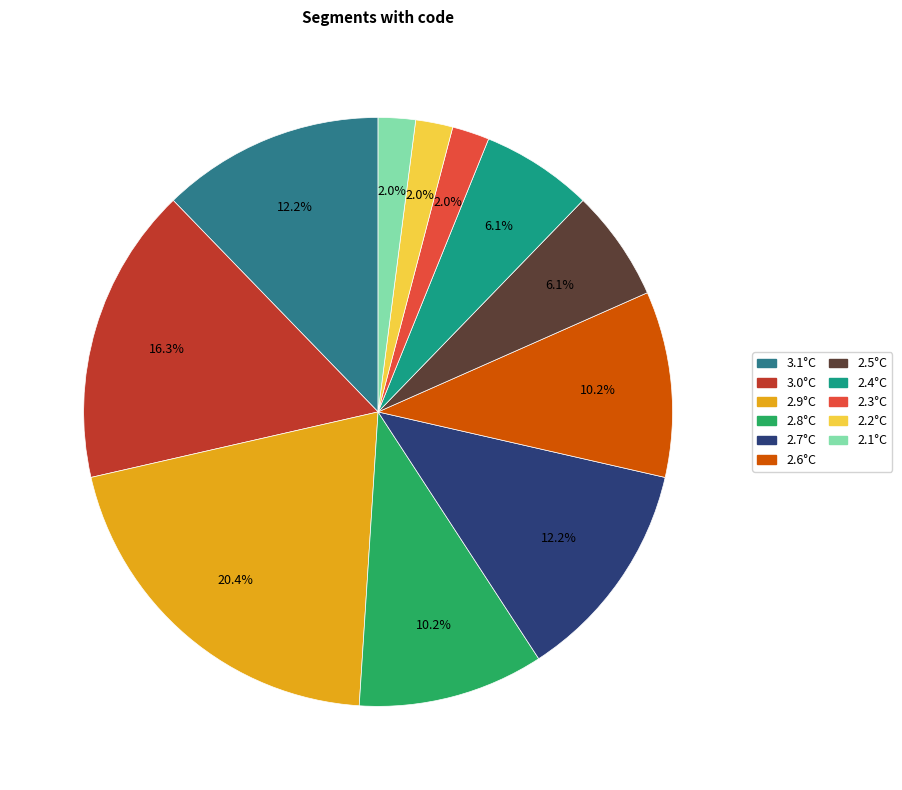

How many segments does this pie chart have?

11